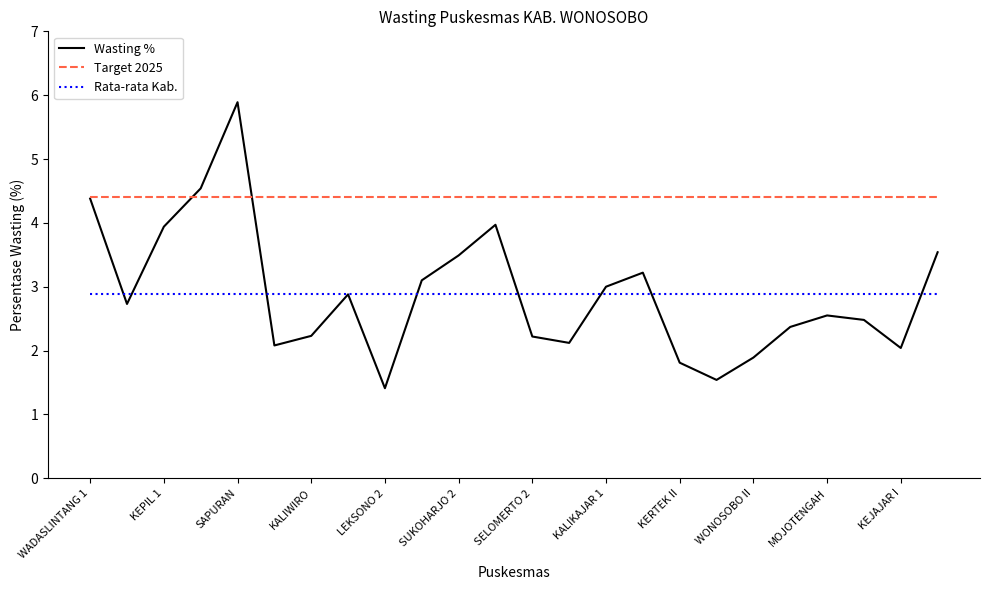

How many interior local peaks does the Wasting % series have?

5